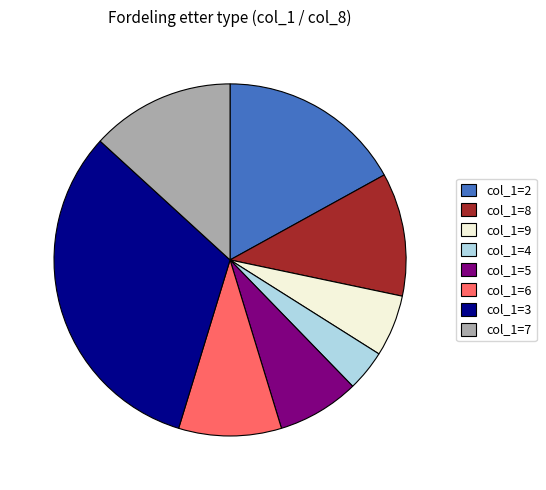

Is the sum of col_1=5 and col_1=3 greater than half?

No